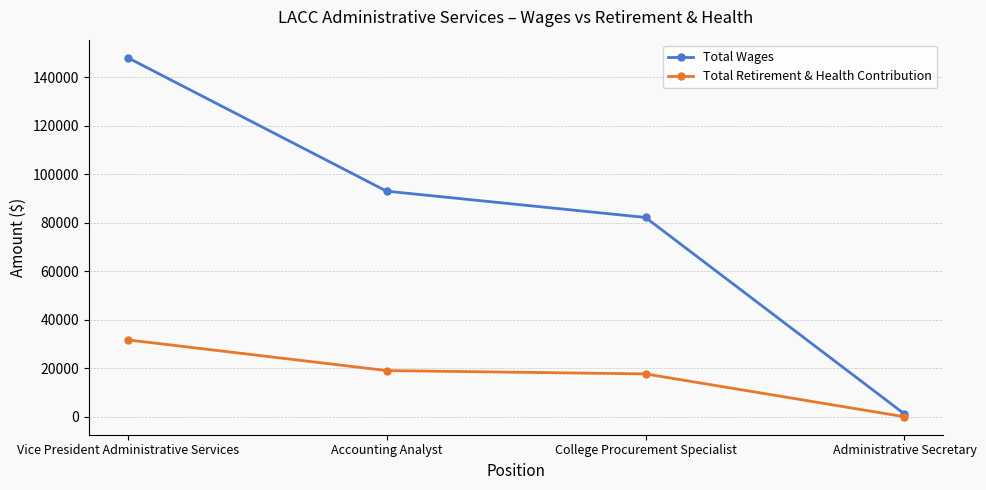

List the series in order of their peak value, highest first.

Total Wages, Total Retirement & Health Contribution